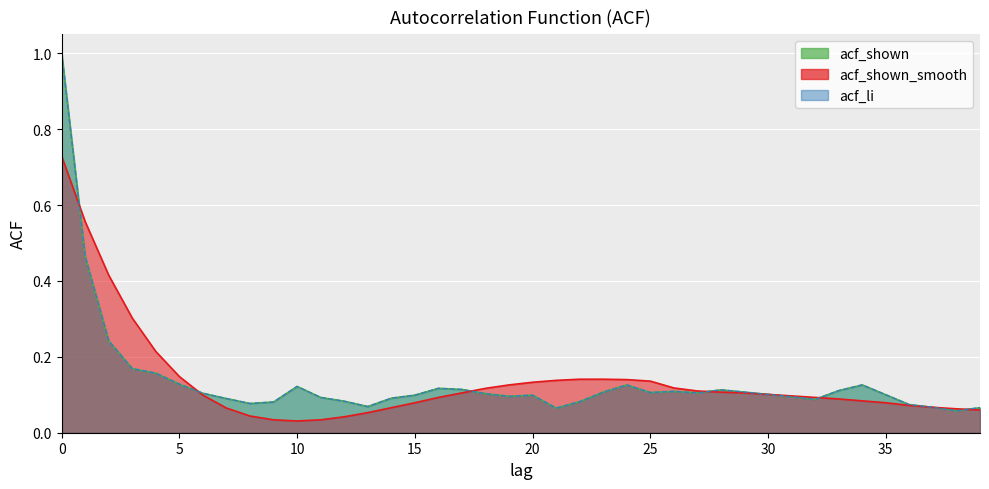

After their last crossing, which series has the higher values: acf_li or acf_shown_smooth?

acf_li